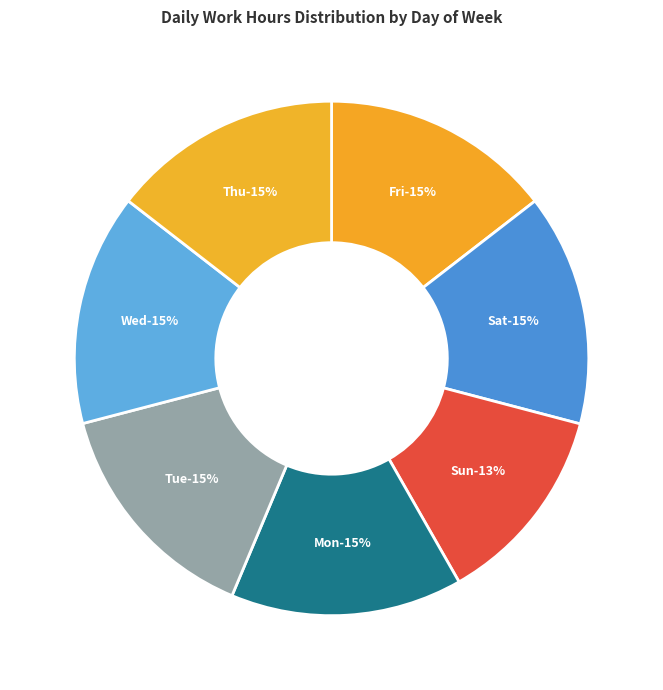

True or false: Fri accounts for 15% of the total.

True